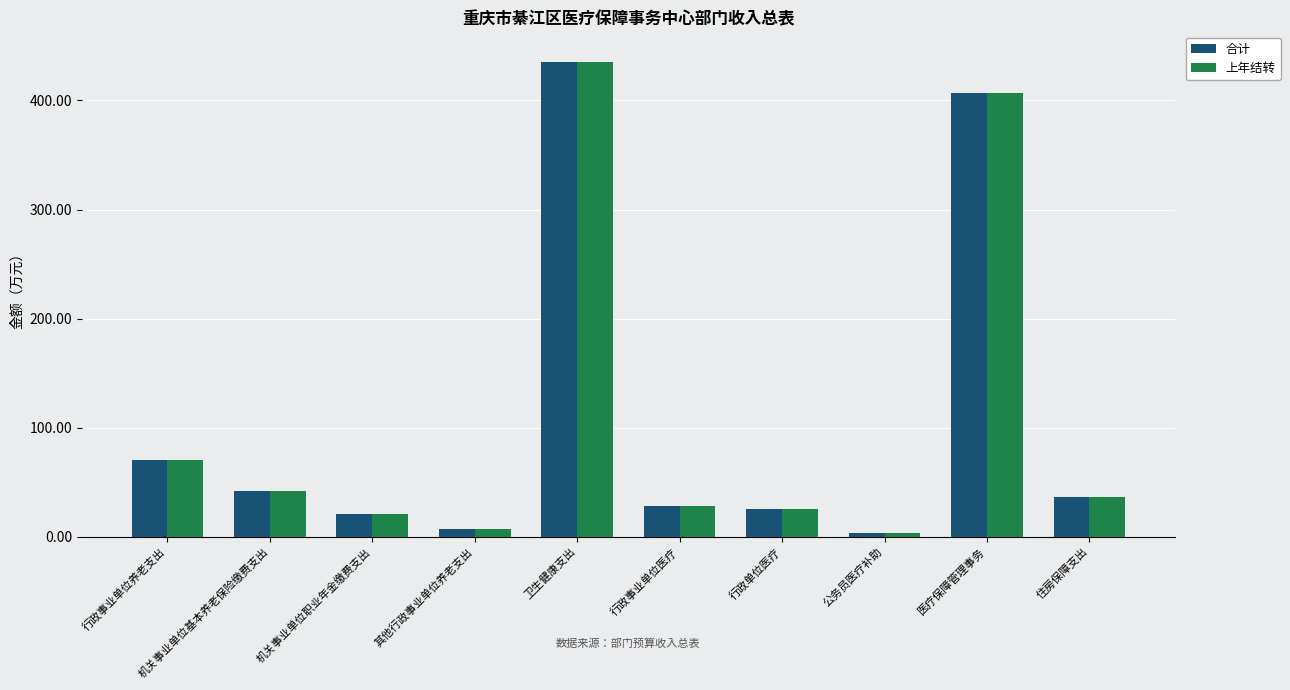

What is the difference between the maximum and minimum values in the 合计 series?

432.2